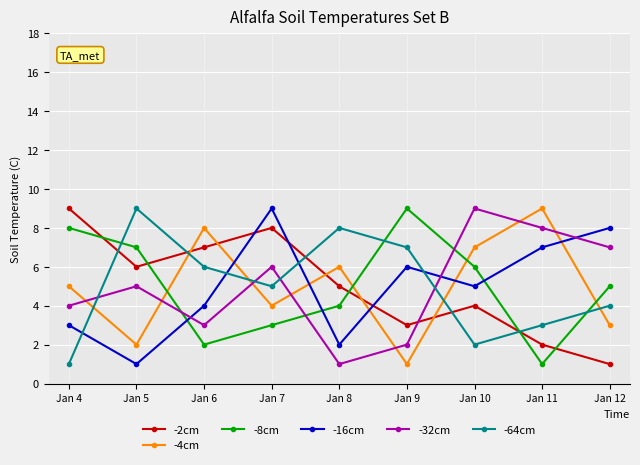

The -16cm series shows 9 at Jan 7. True or false?

True